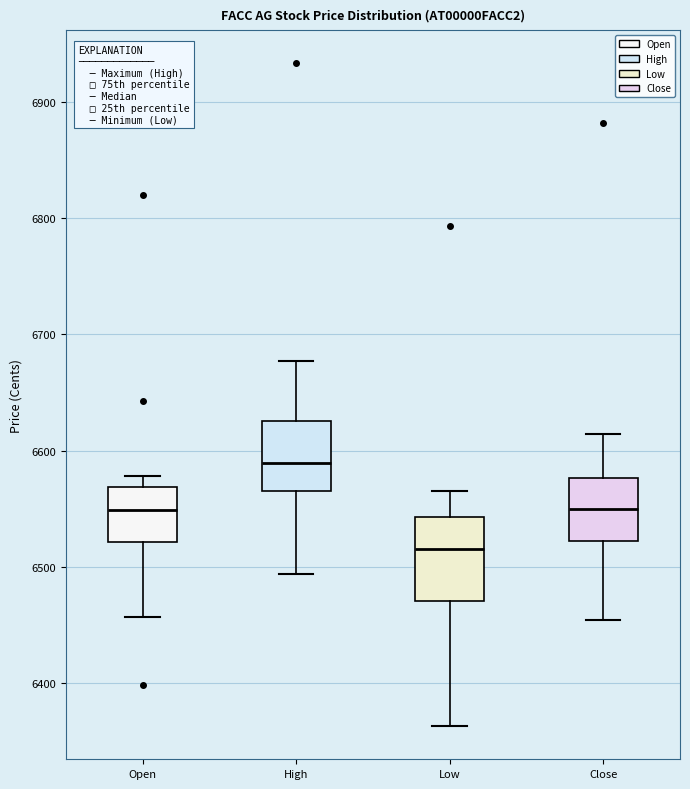

Which box has the lowest median line?

Low